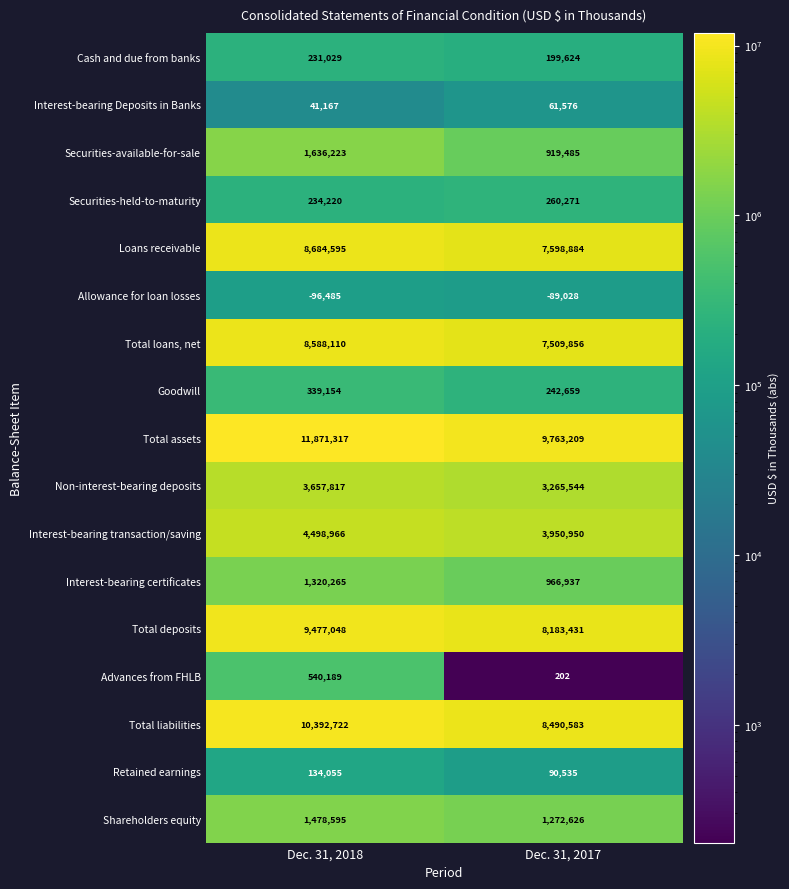

How many data points in Interest-bearing transaction/saving are less than 4498966?

1